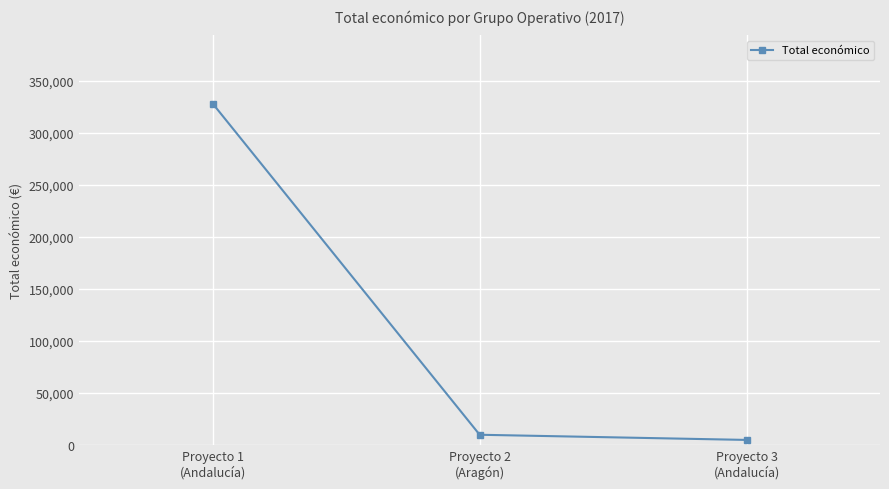

Which category has the highest value across all series?

Proyecto 1
(Andalucía)